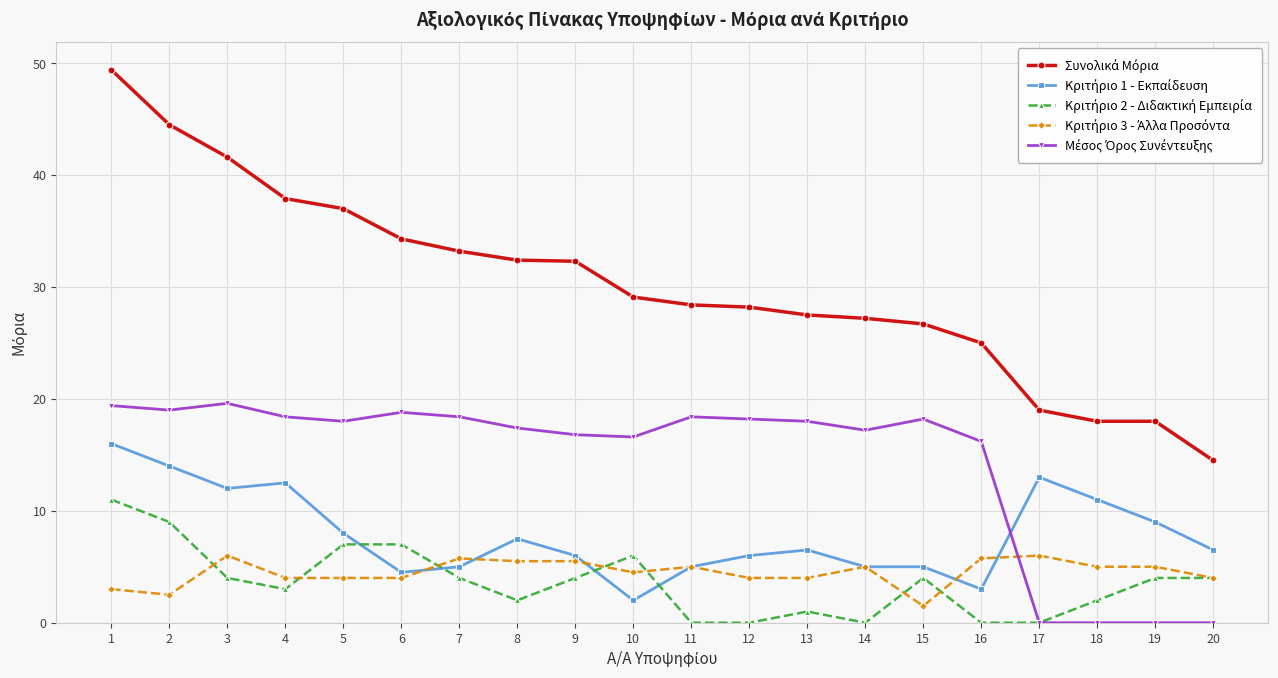

What is the maximum value shown in the chart?

49.4